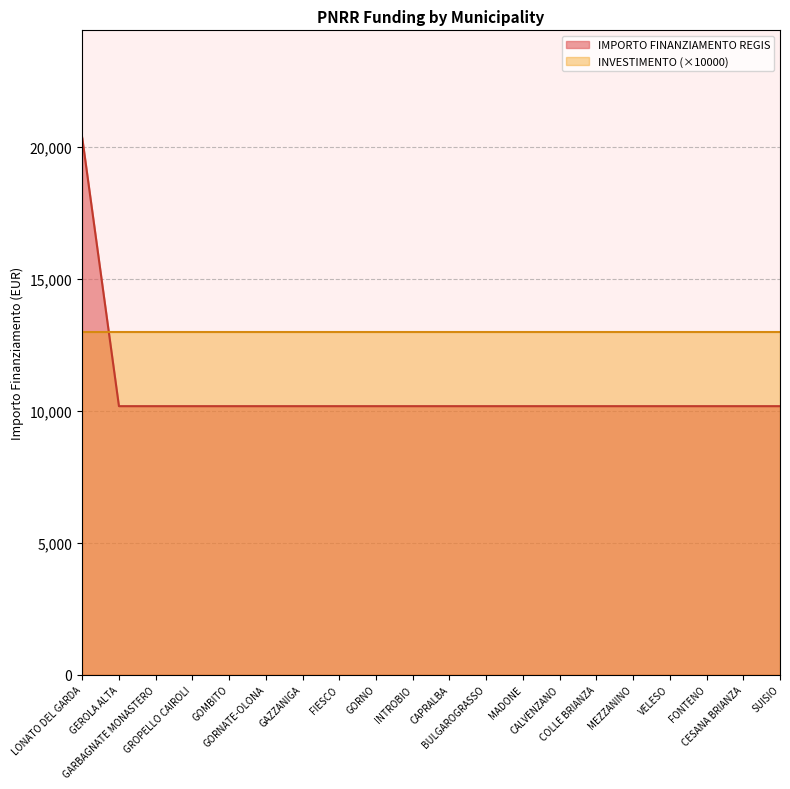

Where is the data nearest to the value 15258?

LONATO DEL GARDA